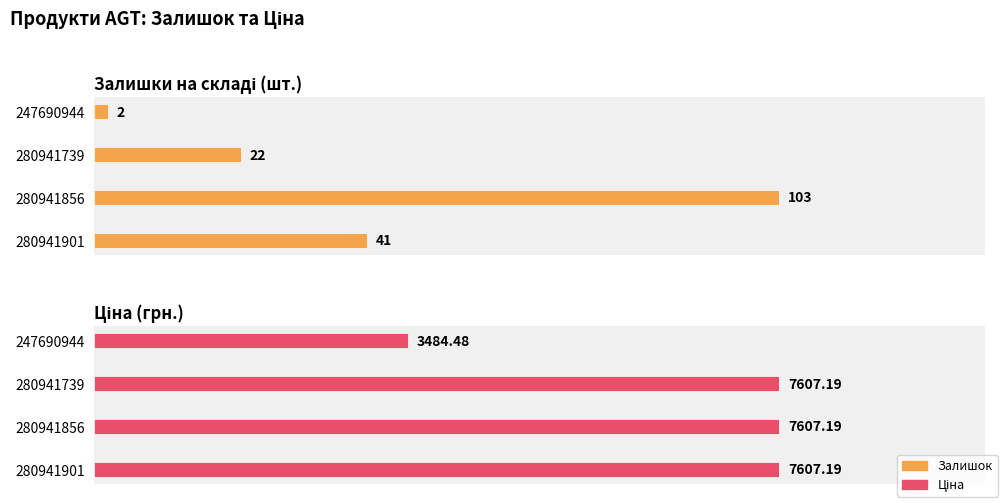

List the series in order of their peak value, highest first.

Ціна, Залишок